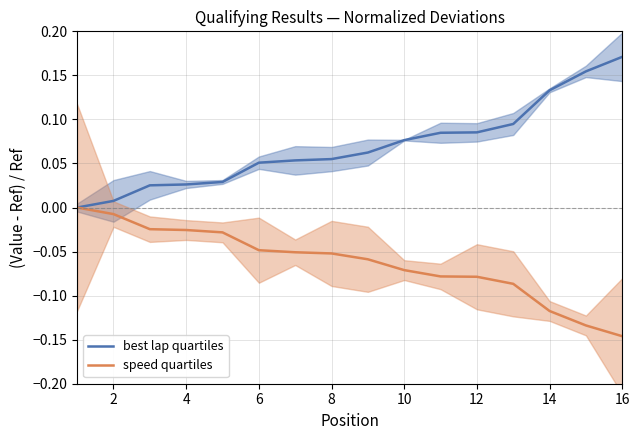

At which label does speed quartiles reach its minimum?

16